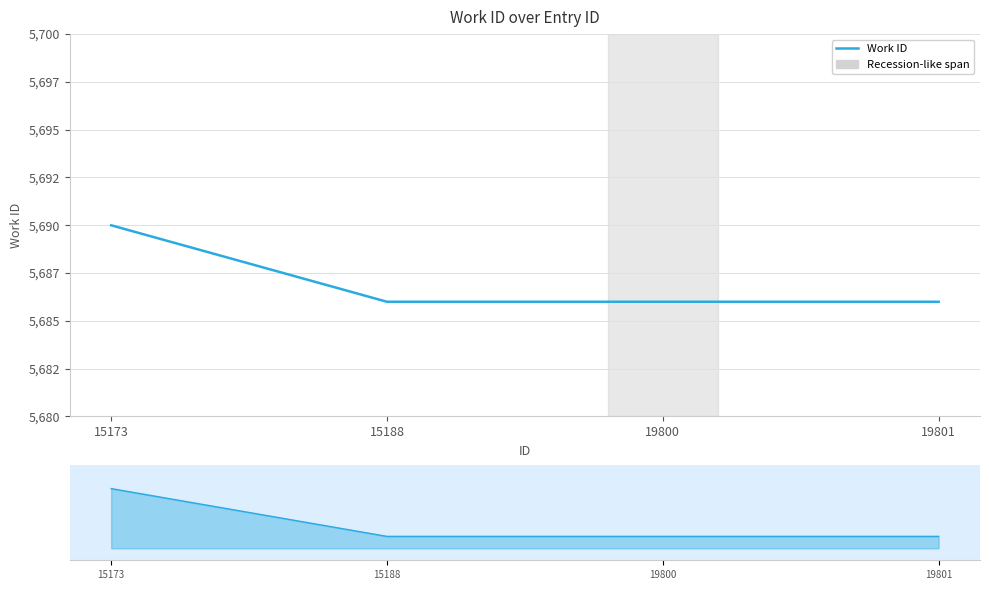

Count the values in the range 5686 to 5690.

4